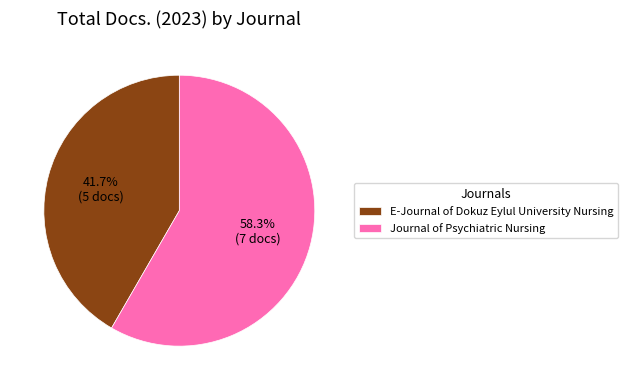

To the nearest percent, what is the difference between the Journal of Psychiatric Nursing and E-Journal of Dokuz Eylul University Nursing slice percentages?

17%